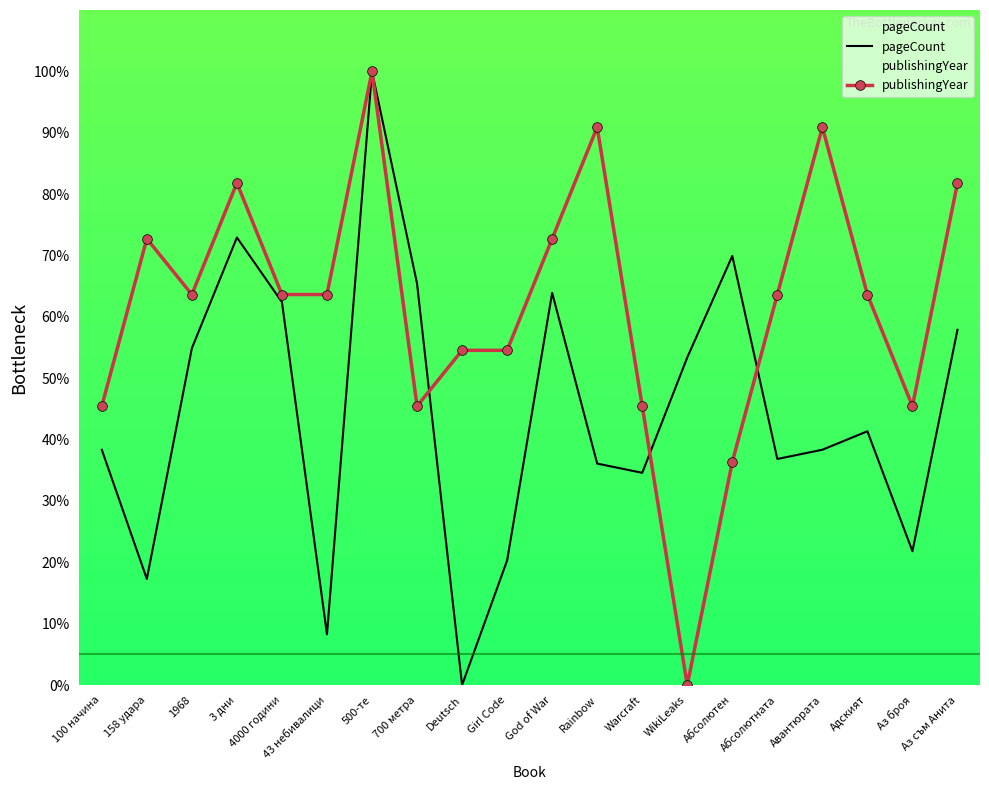

Where do pageCount and publishingYear first cross each other?

700 метра and Deutsch